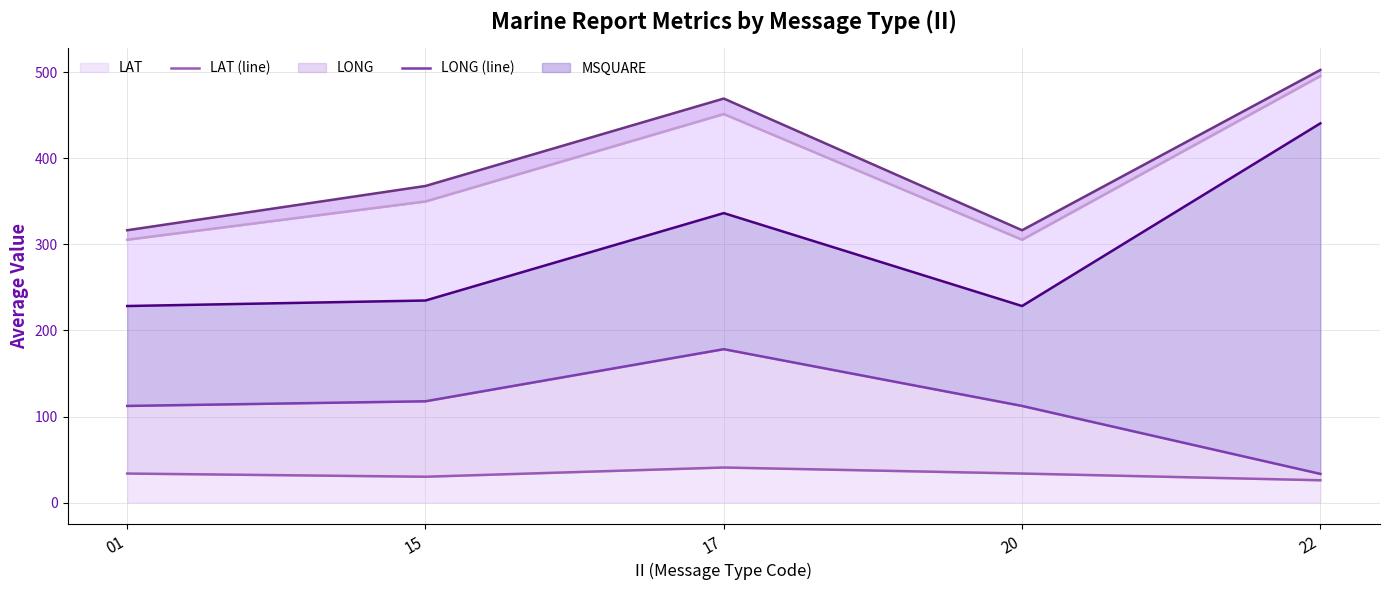

True or false: RPT_LEN (line) and GROUP_CNT (line) cross at least once.

False